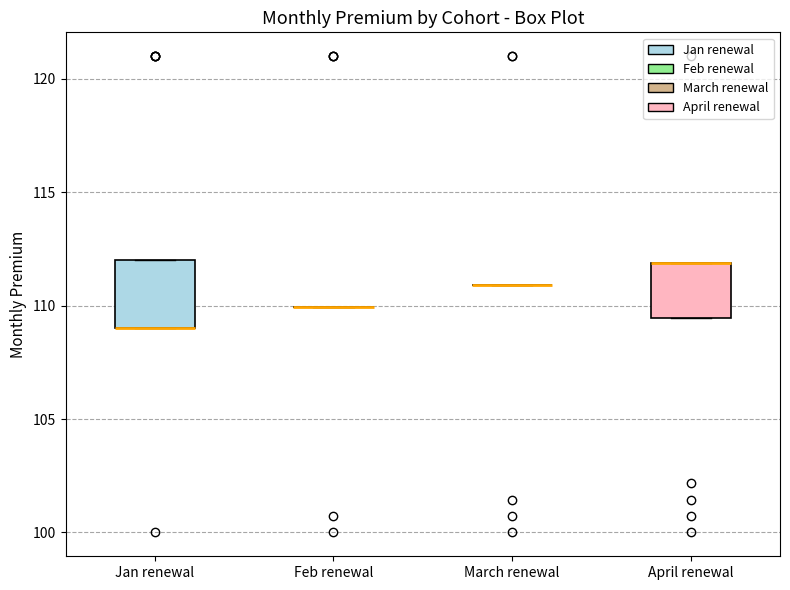

Which box is the tallest, from its lower edge to its upper edge?

Jan renewal